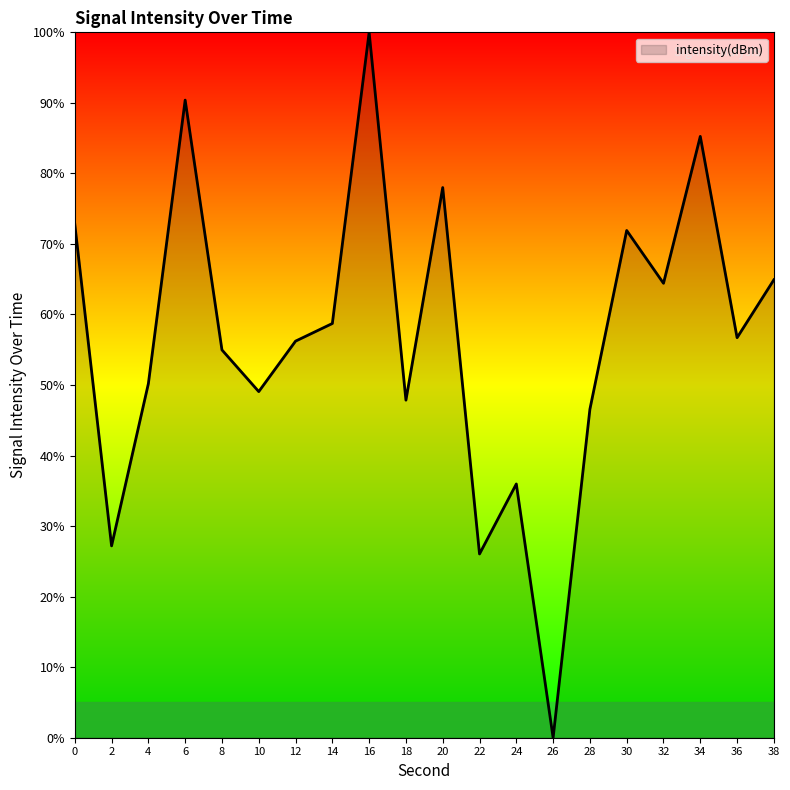

Between 2 and 16, which is larger?

16